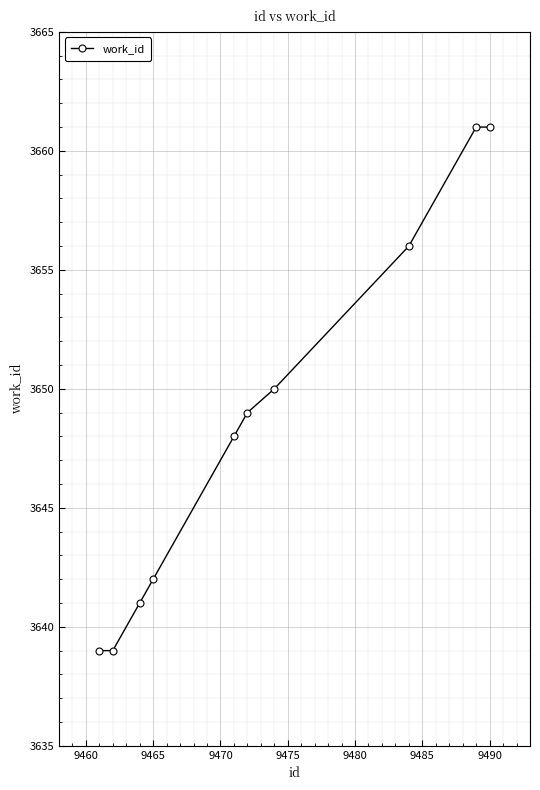

What is the minimum value shown in the chart?

3639